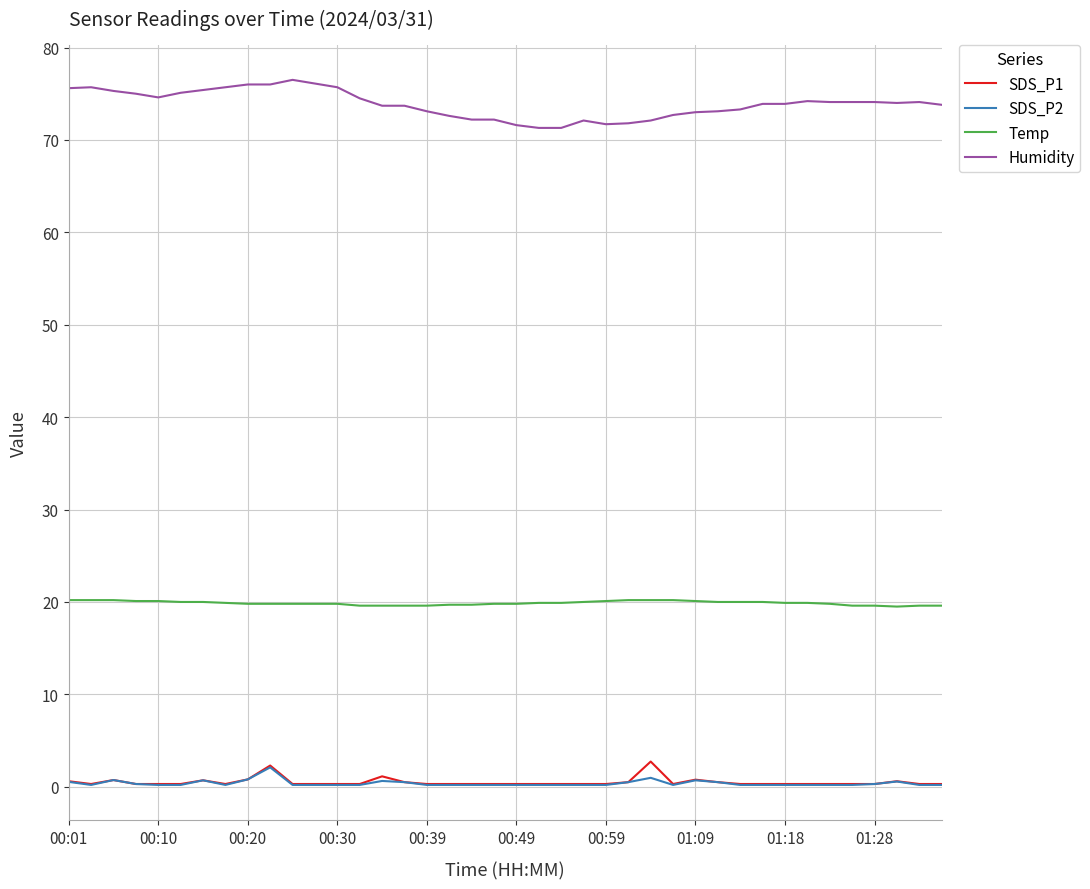

Which series has the largest total across all categories?

Humidity